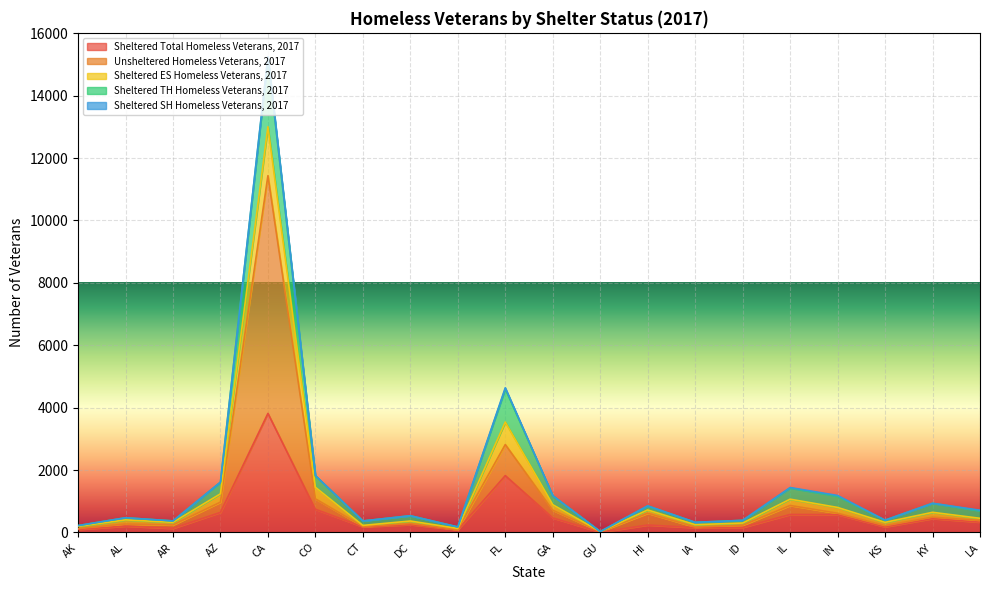

At which label does Sheltered Total Homeless Veterans, 2017 reach its peak?

CA